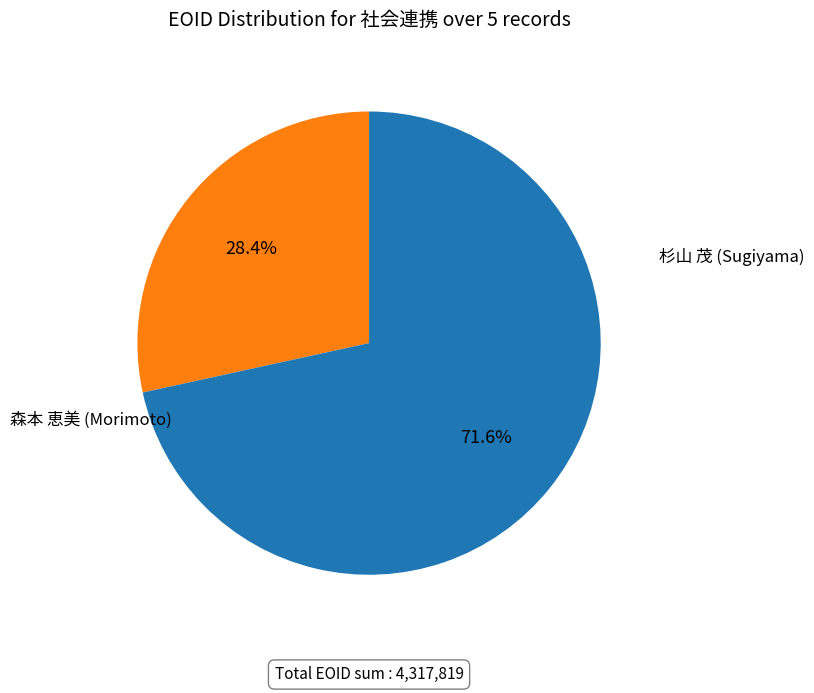

Is there a majority slice in this chart?

Yes